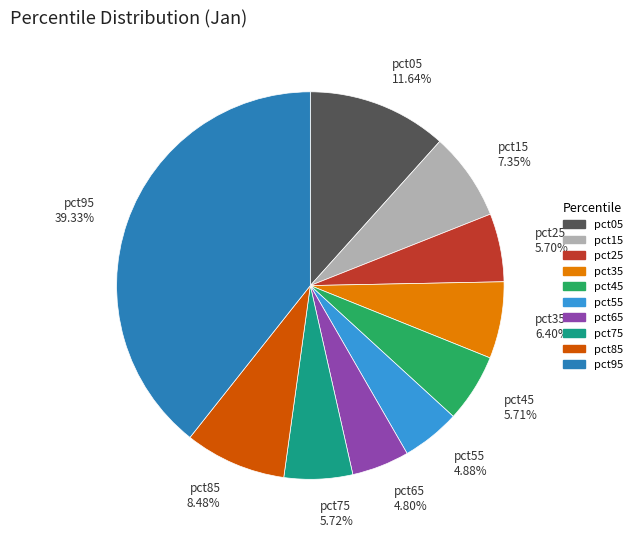

Between pct85 8.48% and pct55 4.88%, which is larger?

pct85 8.48%